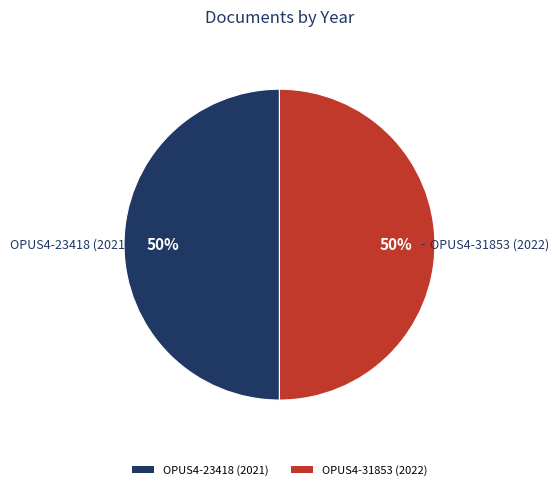

What is the ratio of the value at OPUS4-31853 (2022) to the value at OPUS4-23418 (2021)?

1.0